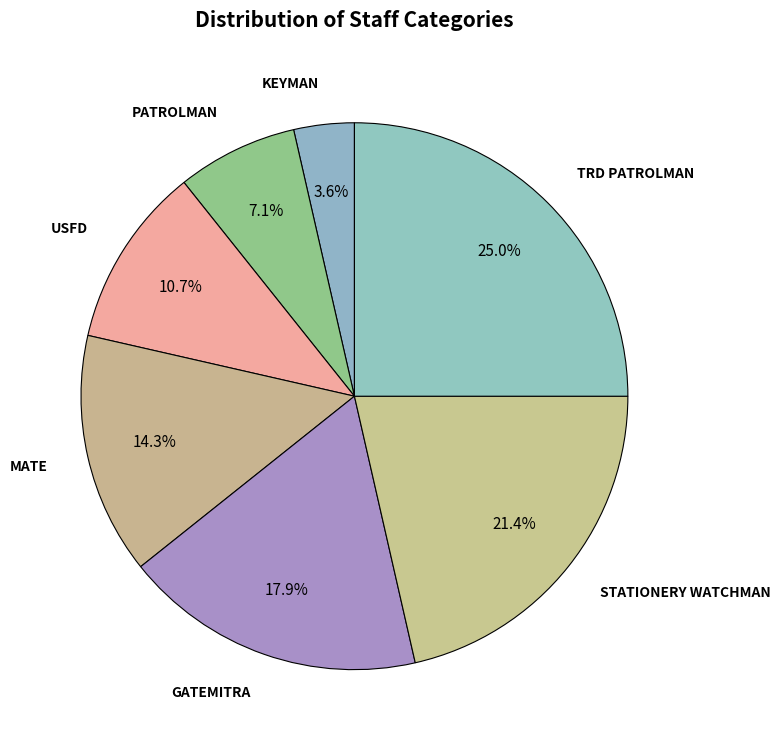

How many slices are in this pie chart?

7